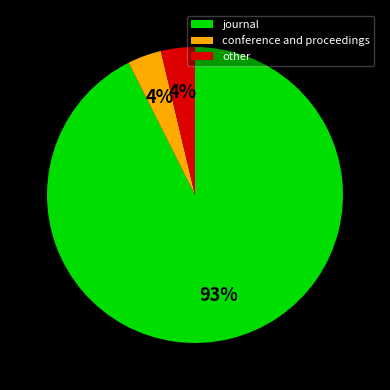

Does conference and proceedings account for over 50% of the chart?

No